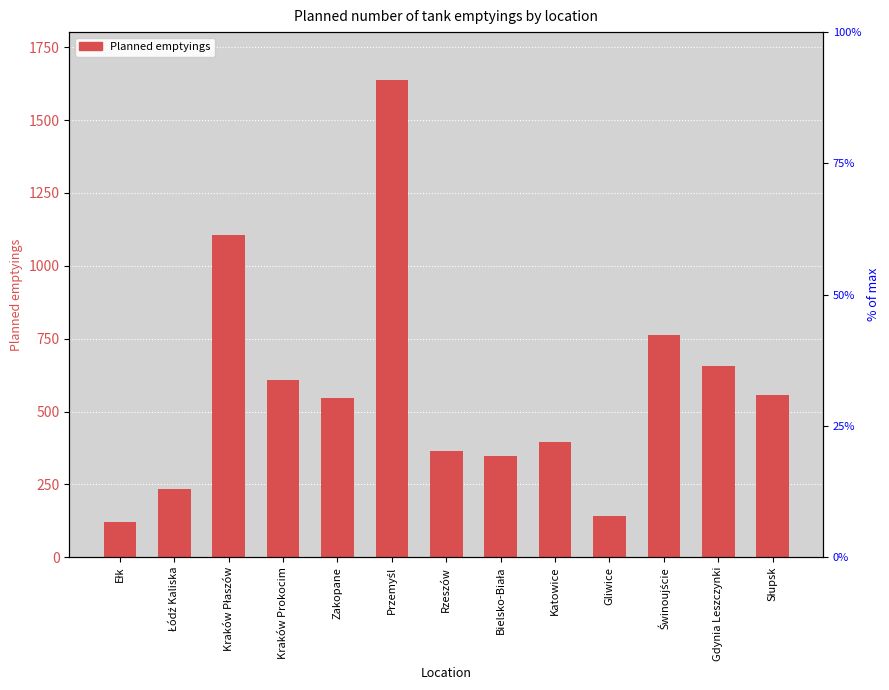

How many data points does each series have?

13